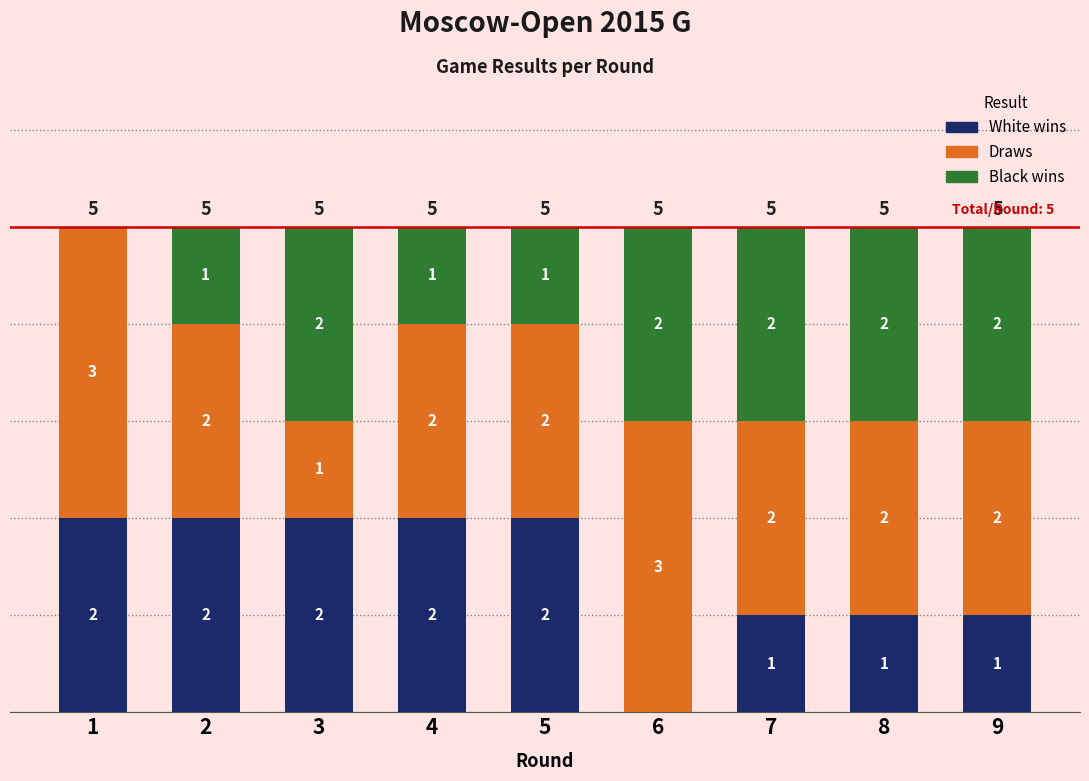

Reading right to left, what are the values for White wins?

9=1	8=1	7=1	6=0	5=2	4=2	3=2	2=2	1=2